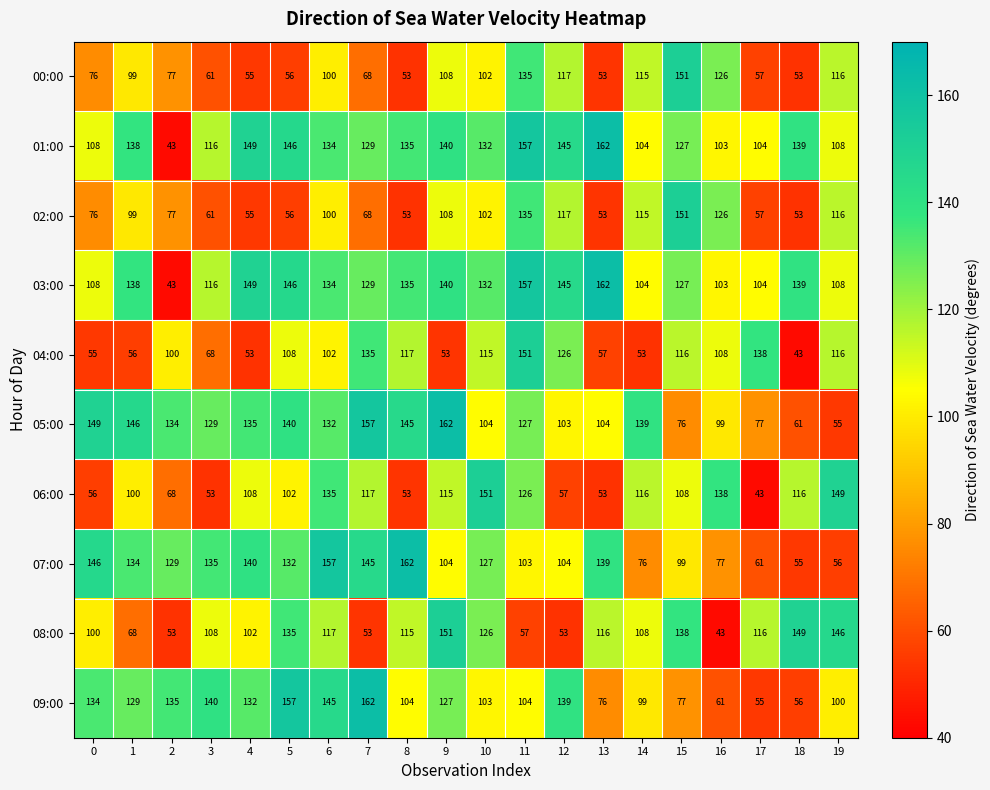

What value does the 05:00 series have at 8?

145